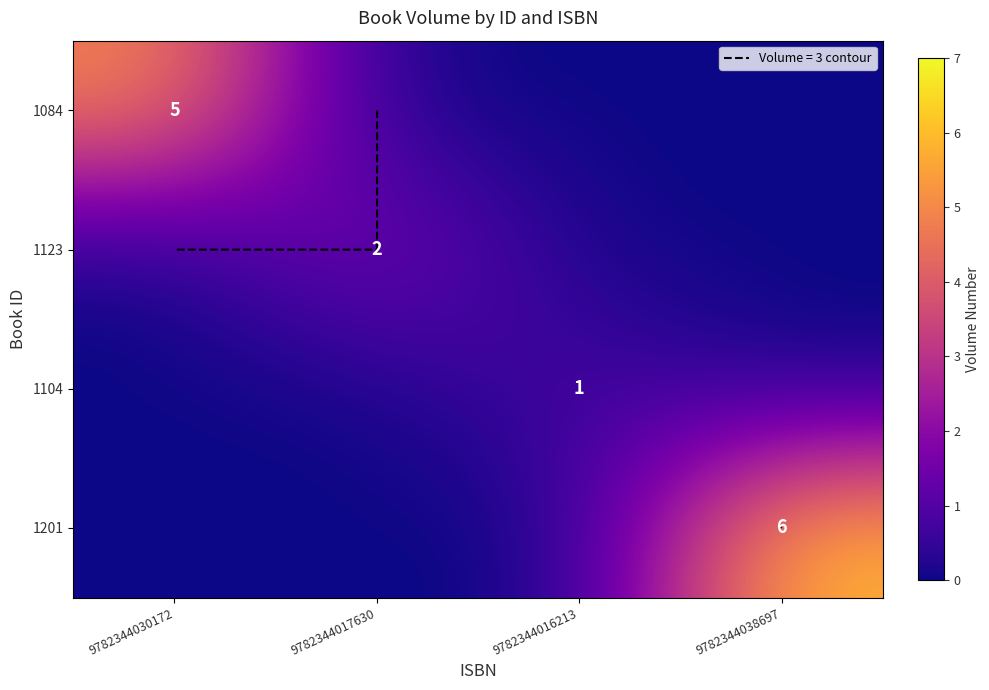

What is the sum of all 1104 values?

1